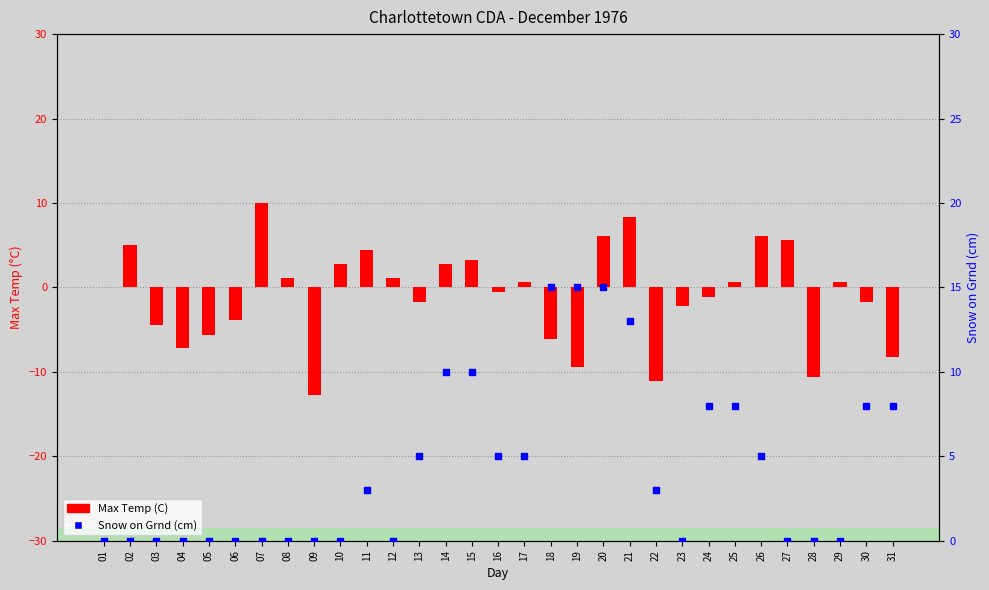

At how many categories does at least one series exceed 5?

13